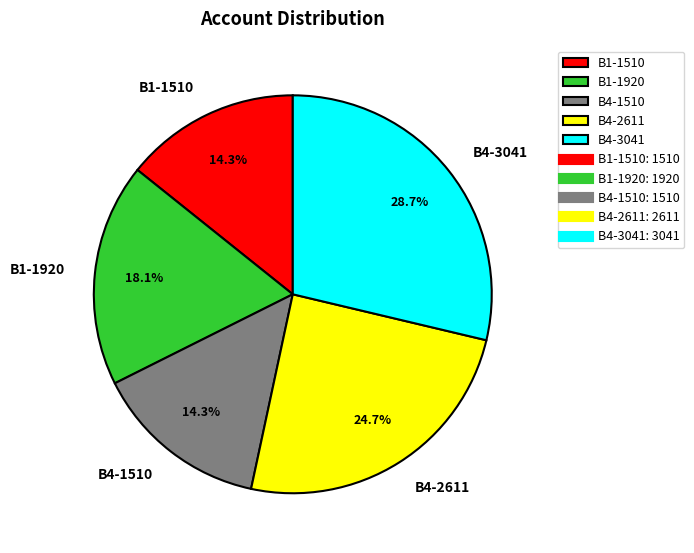

The B4-3041 slice represents 29% of the pie. True or false?

True